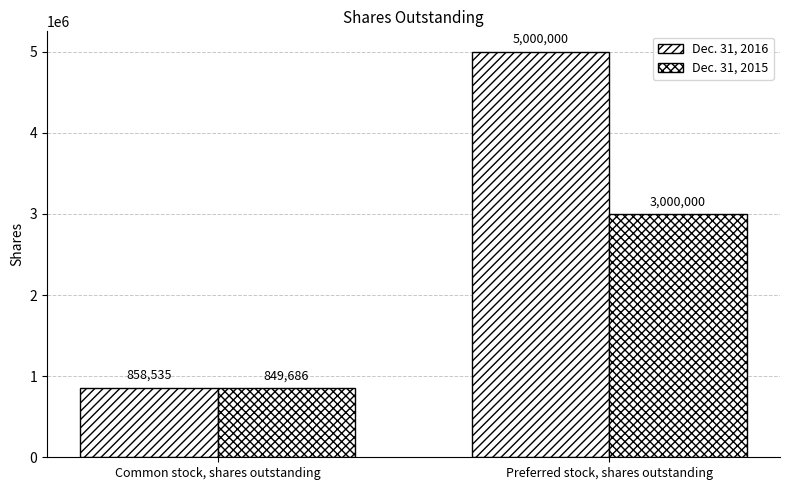

Between Preferred stock, shares outstanding and Common stock, shares outstanding, which is larger?

Preferred stock, shares outstanding